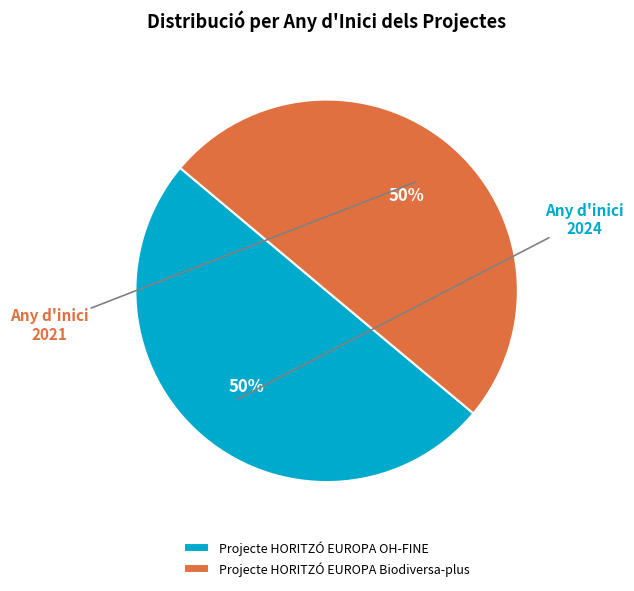

To the nearest percent, what percentage of the pie is Projecte HORITZÓ EUROPA OH-FINE?

50%